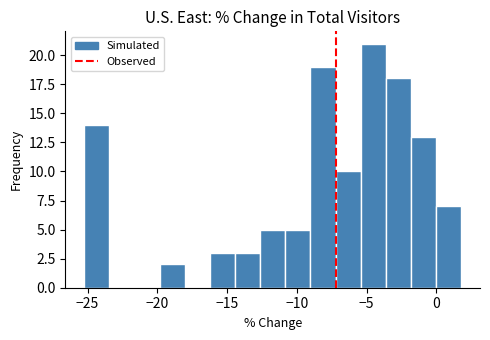

Around what value on the x-axis is the tallest bar? Give the approximate position of its centre, as read against the axis.

-4.5